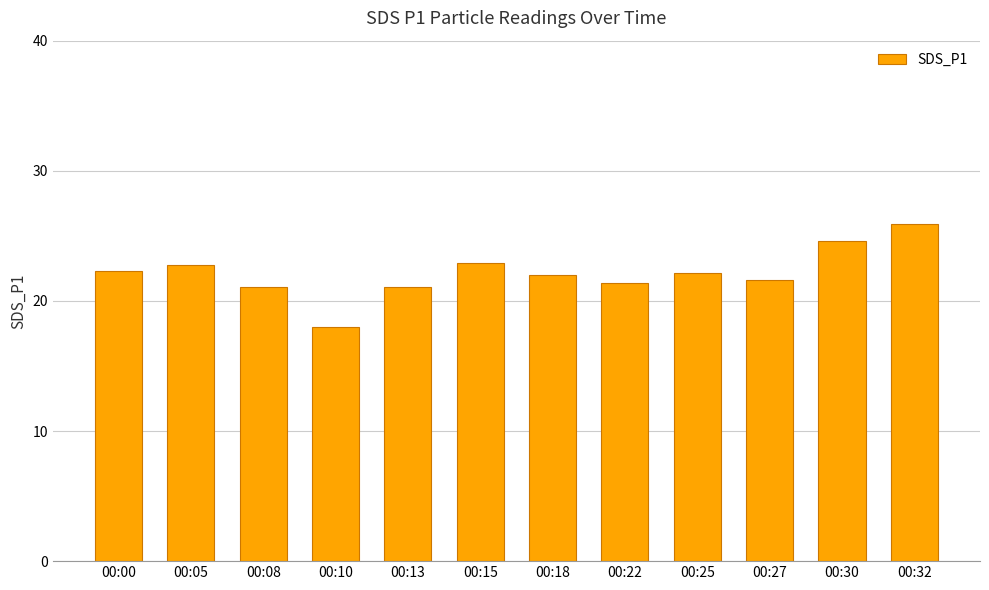

What is the maximum value shown in the chart?

25.9